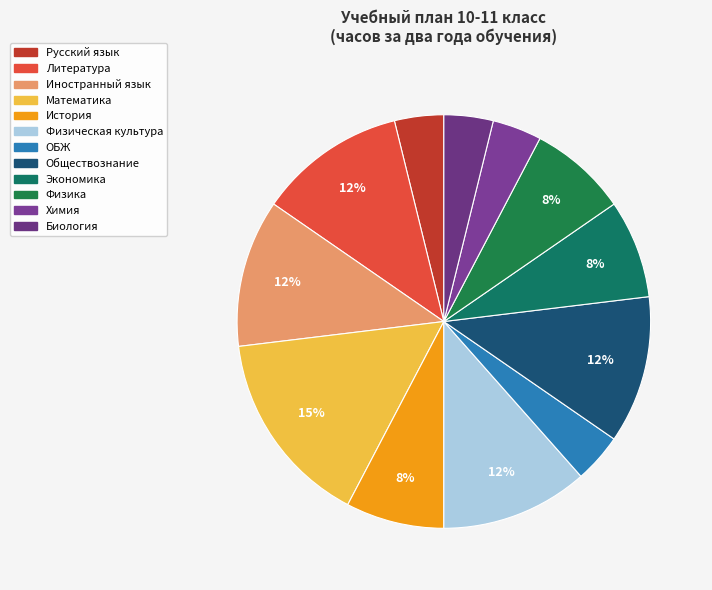

To the nearest percent, what is the difference between the Обществознание and Химия slice percentages?

8%